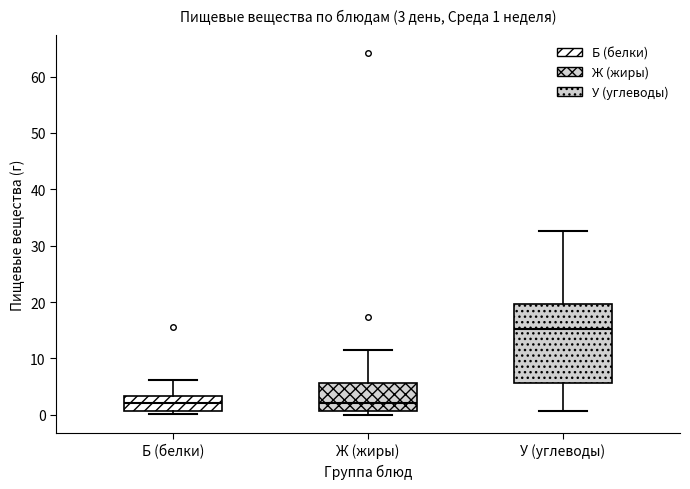

Comparing the boxes themselves (not the whiskers), which one is the tallest?

У (углеводы)